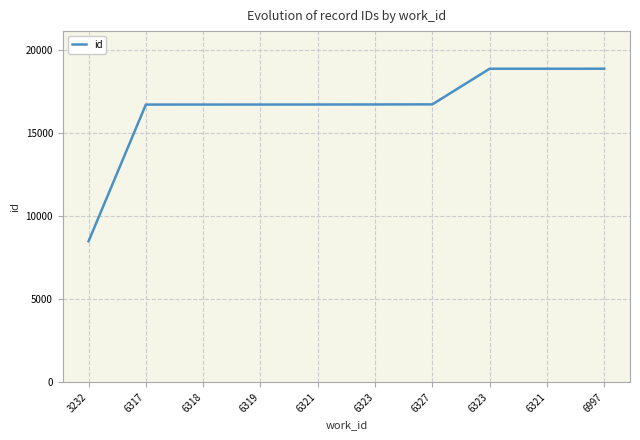

Reading left to right, transcribe all the data shown in this chart.

8482	16715	16716	16717	16719	16722	16728	18873	18874	18875